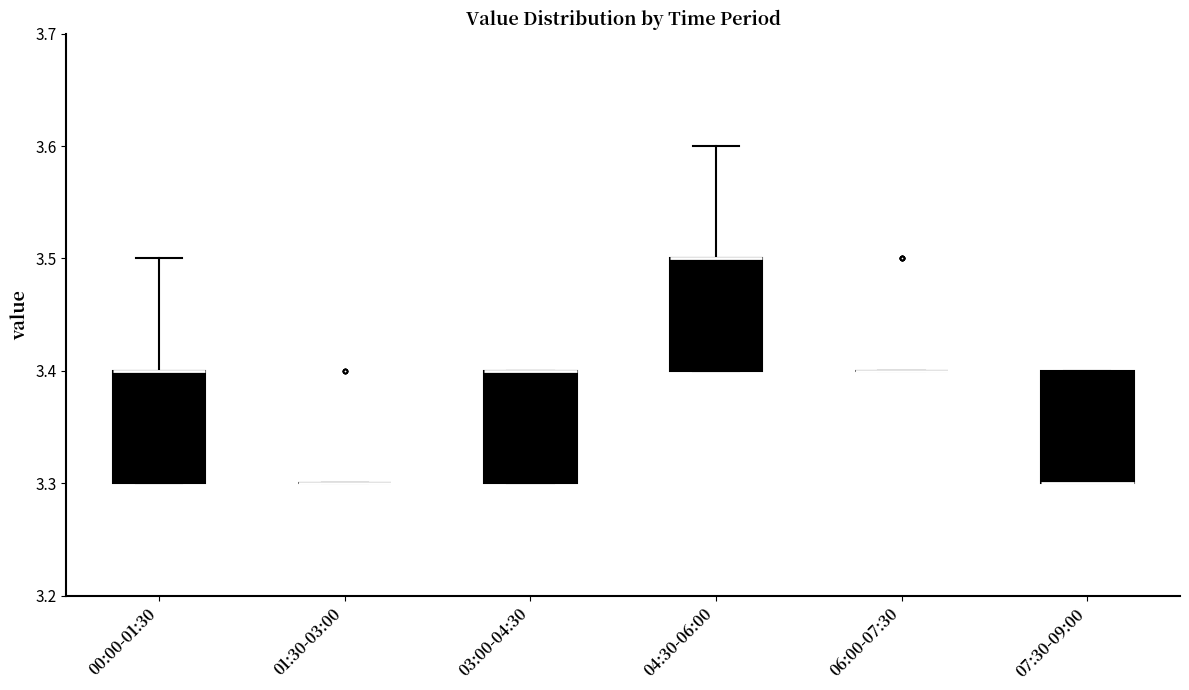

Where is the upper edge of the box for 03:00-04:30 on the y-axis? The values are not printed on the chart, so give them approximately, as read against the axis.

3.4